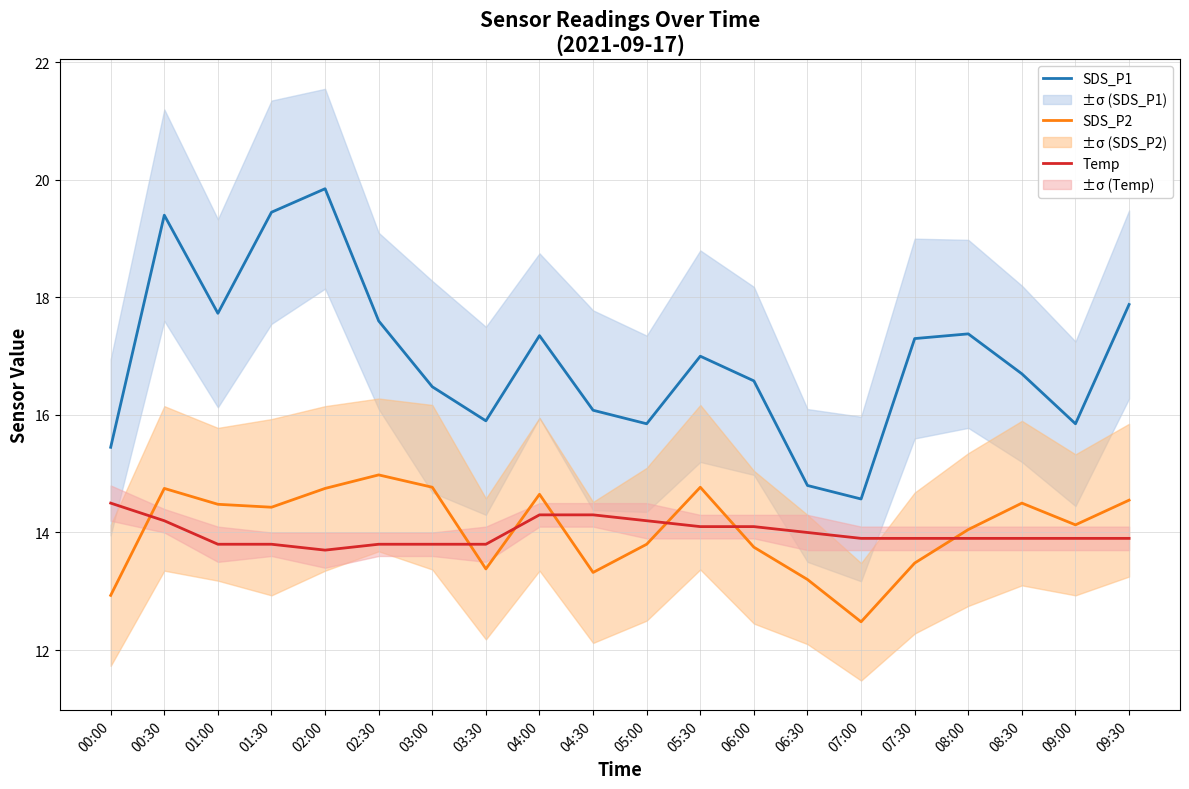

Reading left to right, what are all the values shown in this chart?

SDS_P1: 00:00=15.4	00:30=19.4	01:00=17.7	01:30=19.4	02:00=19.9	02:30=17.6	03:00=16.5	03:30=15.9	04:00=17.4	04:30=16.1	05:00=15.8	05:30=17.0	06:00=16.6	06:30=14.8	07:00=14.6	07:30=17.3	08:00=17.4	08:30=16.7	09:00=15.8	09:30=17.9
SDS_P2: 00:00=12.9	00:30=14.8	01:00=14.5	01:30=14.4	02:00=14.8	02:30=15.0	03:00=14.8	03:30=13.4	04:00=14.7	04:30=13.3	05:00=13.8	05:30=14.8	06:00=13.8	06:30=13.2	07:00=12.5	07:30=13.5	08:00=14.1	08:30=14.5	09:00=14.1	09:30=14.6
Temp: 00:00=14.5	00:30=14.2	01:00=13.8	01:30=13.8	02:00=13.7	02:30=13.8	03:00=13.8	03:30=13.8	04:00=14.3	04:30=14.3	05:00=14.2	05:30=14.1	06:00=14.1	06:30=14.0	07:00=13.9	07:30=13.9	08:00=13.9	08:30=13.9	09:00=13.9	09:30=13.9